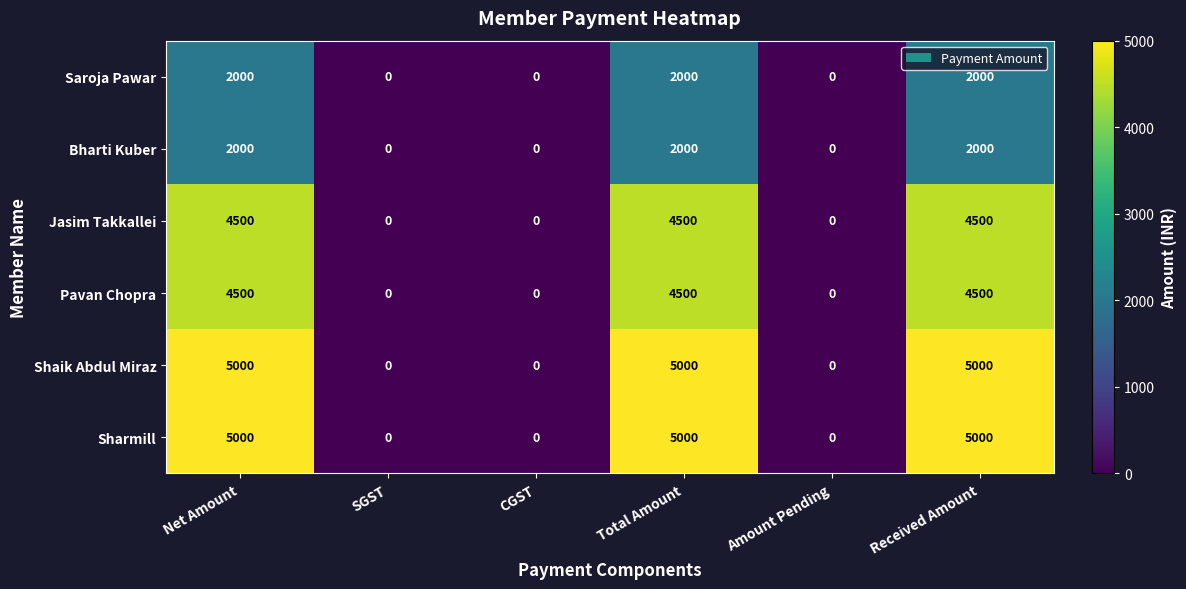

The value of Shaik Abdul Miraz at Received Amount is 8027. True or false?

False